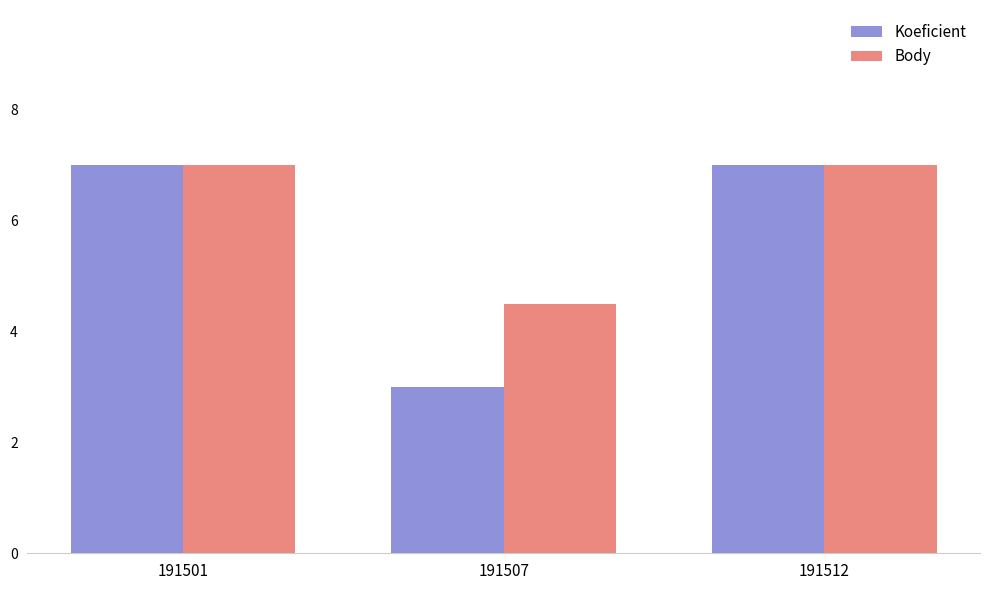

Reading right to left, transcribe all the data shown in this chart.

Koeficient: 191512=7.0	191507=3.0	191501=7.0
Body: 191512=7.0	191507=4.5	191501=7.0